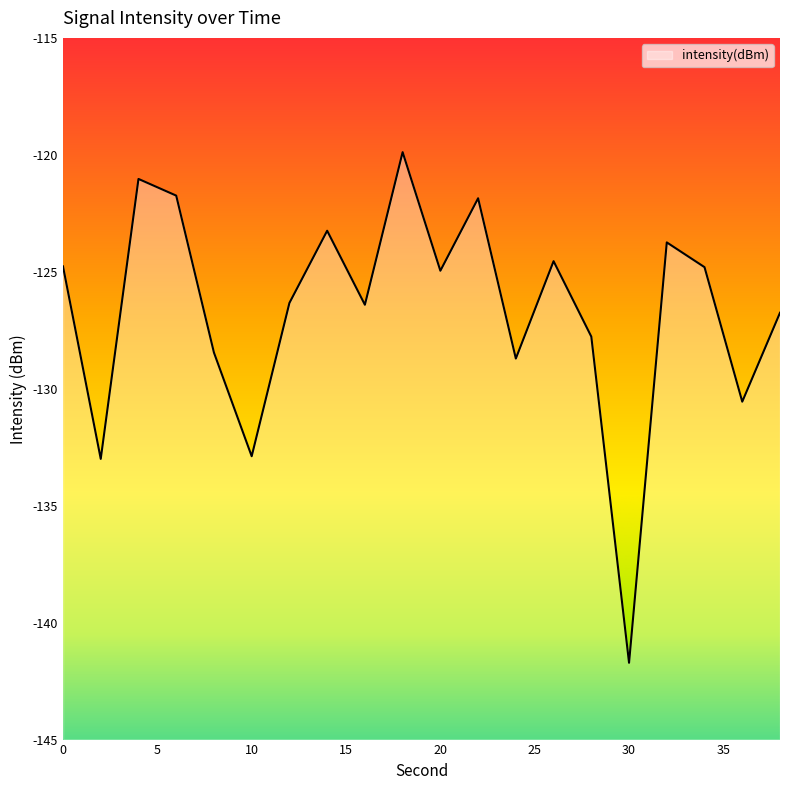

True or false: the data shows -124.8 at 0.

True